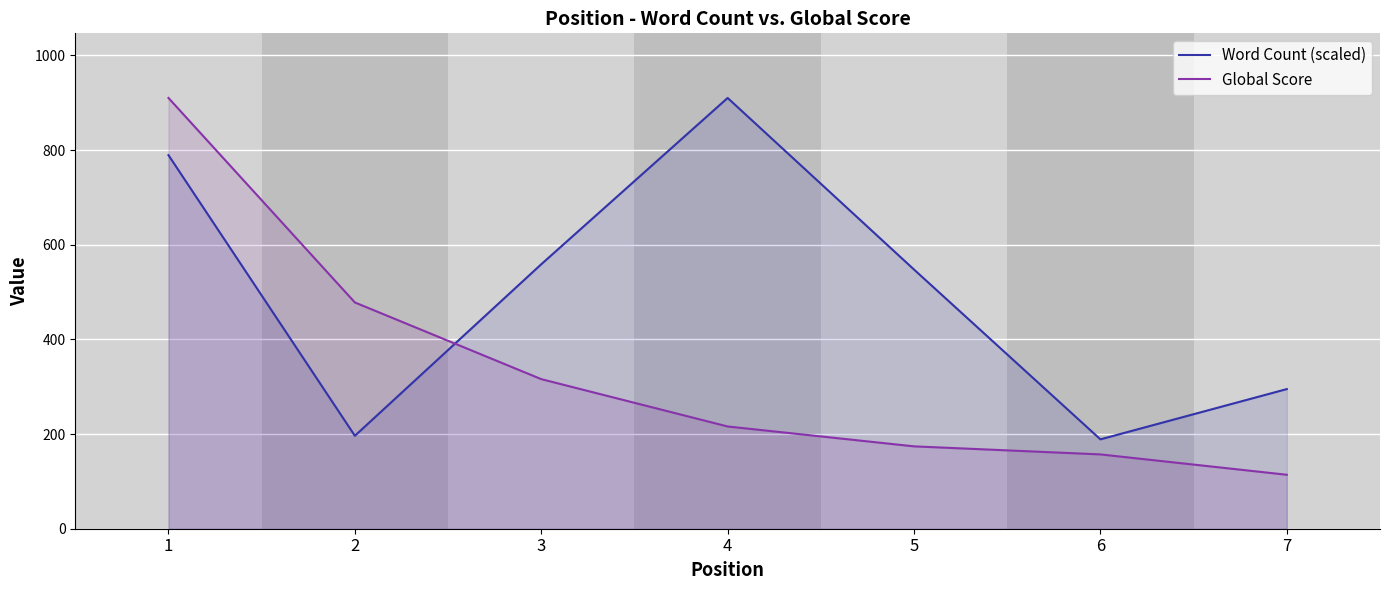

How many values in the Global Score series exceed 216?

3